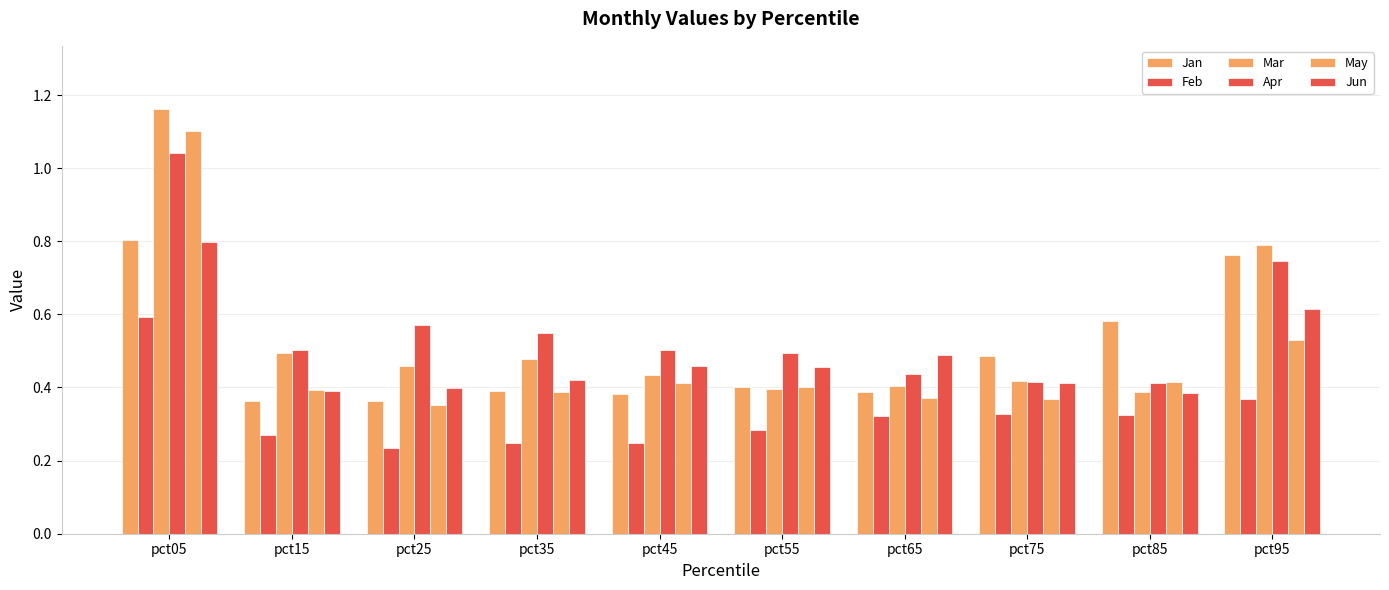

How many groups of bars are there?

10